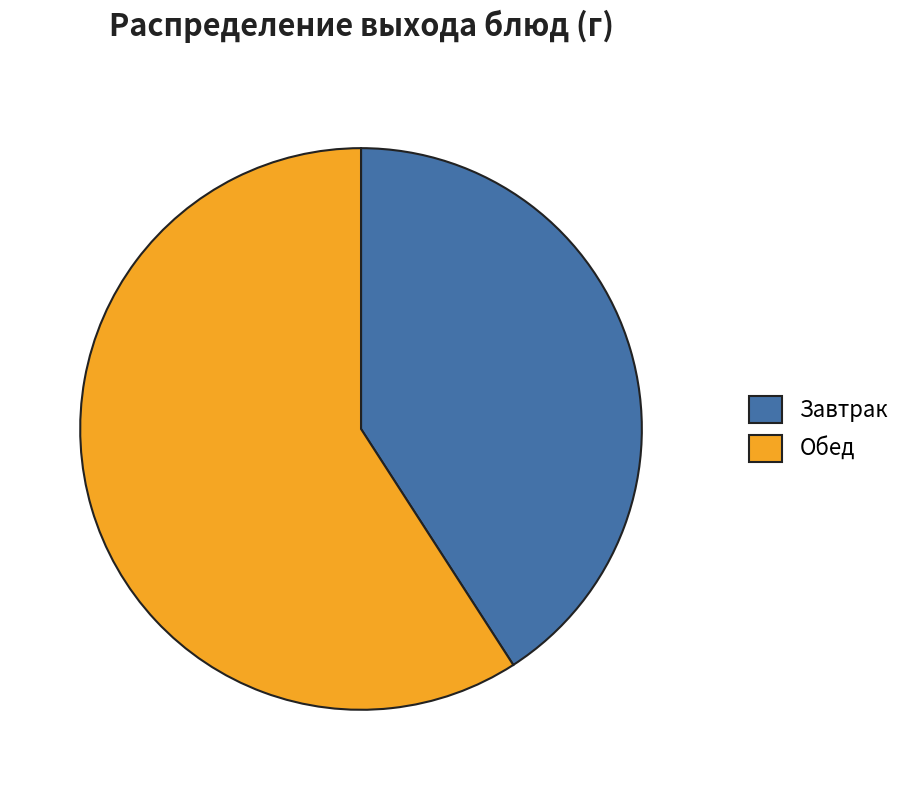

Rank the categories by value from highest to lowest.

Обед, Завтрак